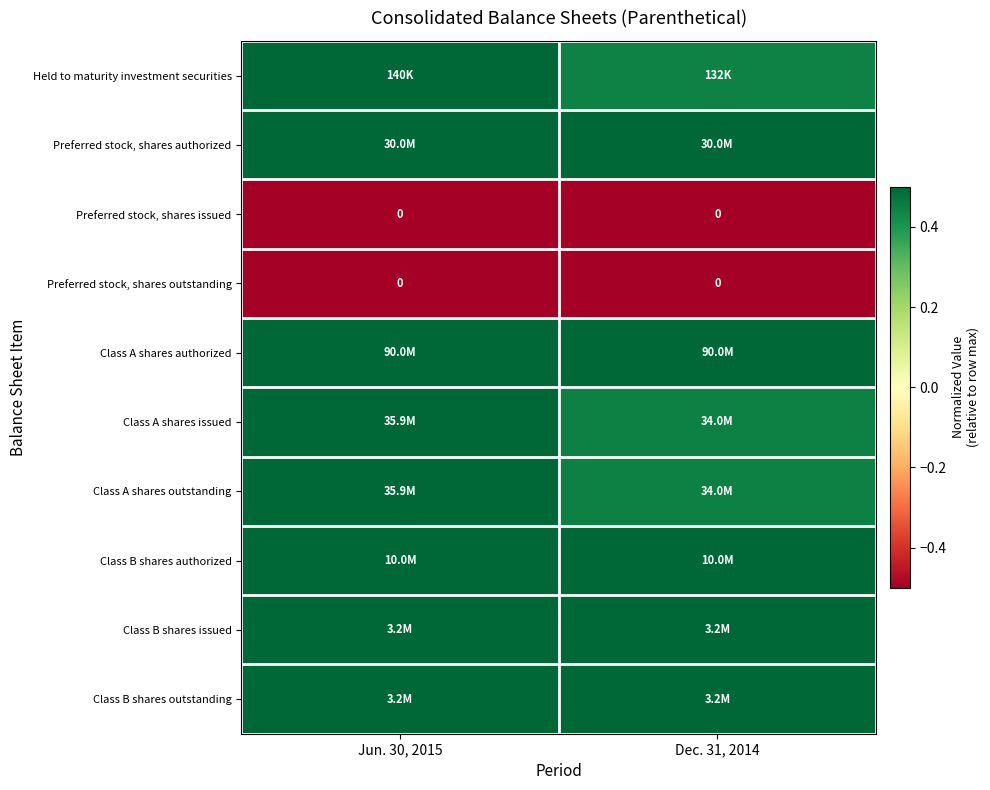

Is the value of Preferred stock, shares outstanding at Dec. 31, 2014 greater than the value of Class A shares authorized at Jun. 30, 2015?

No